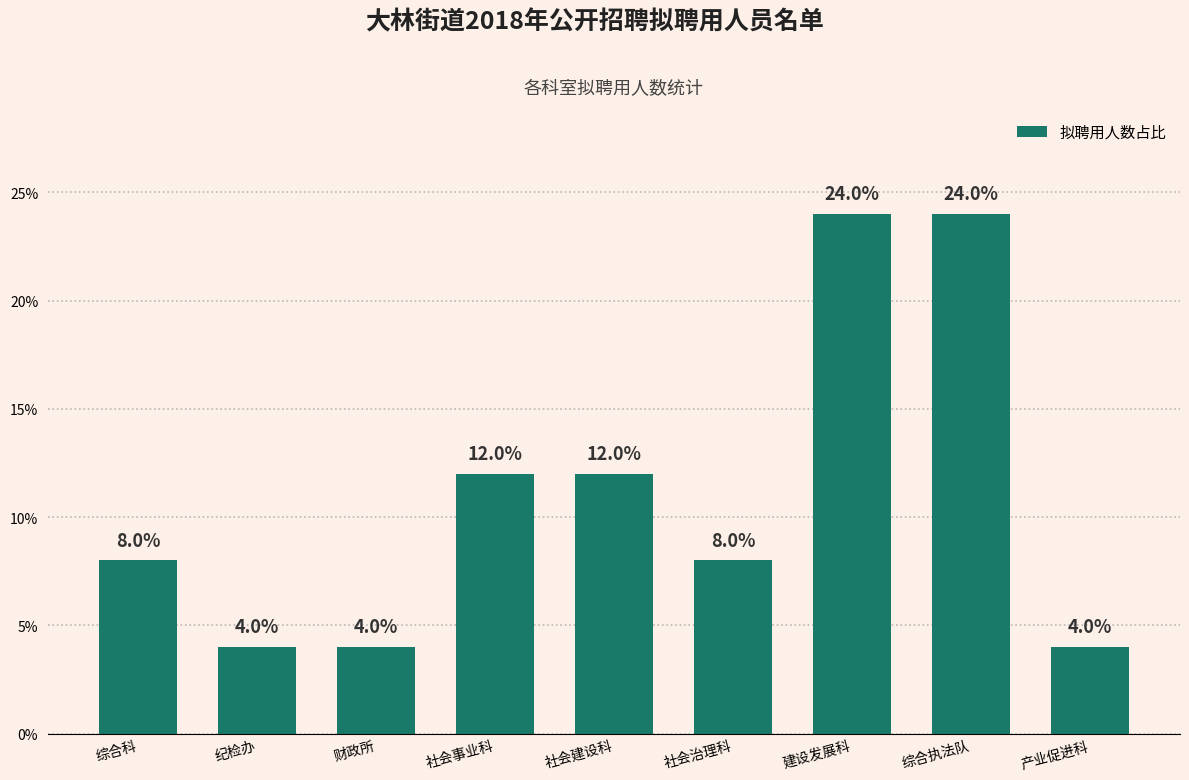

How many values are below 8?

3